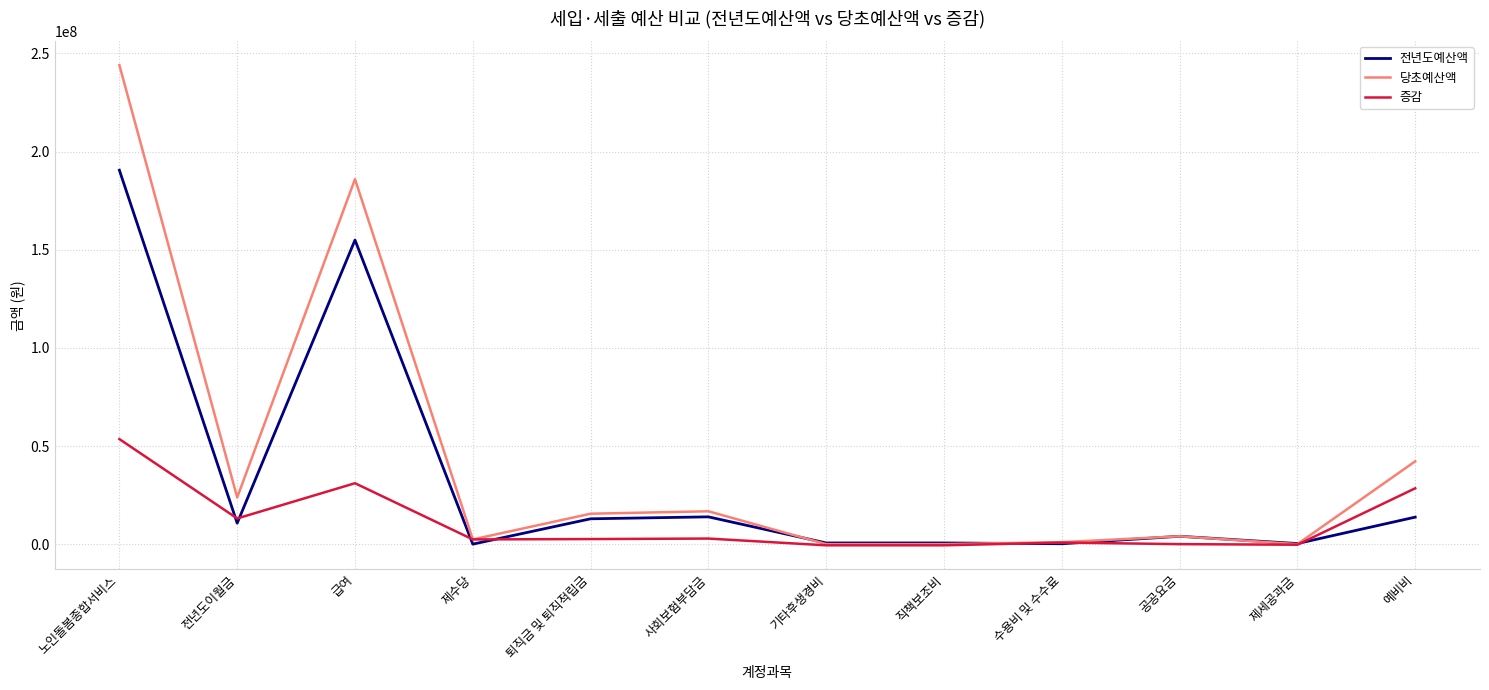

At which label is 당초예산액 closest to 122018000?

급여